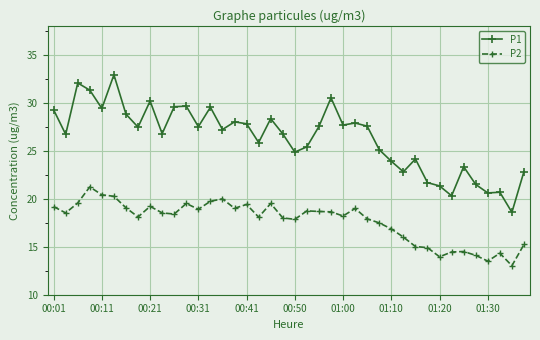

What is the value of the P2 point at the 29th from the left?

16.9